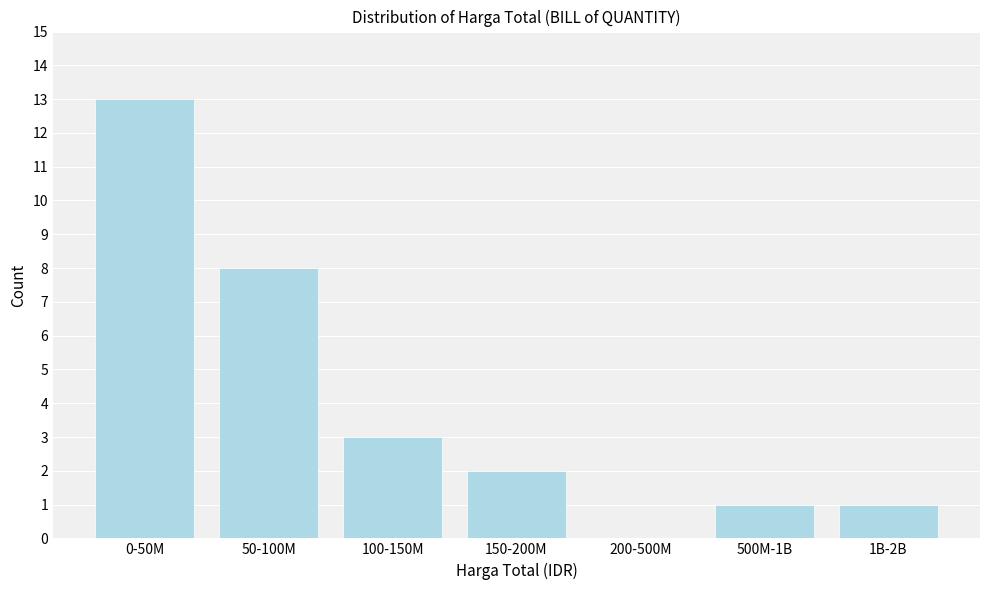

Reading left to right, what are all the values shown in this chart?

0-50M=13	50-100M=8	100-150M=3	150-200M=2	200-500M=0	500M-1B=1	1B-2B=1